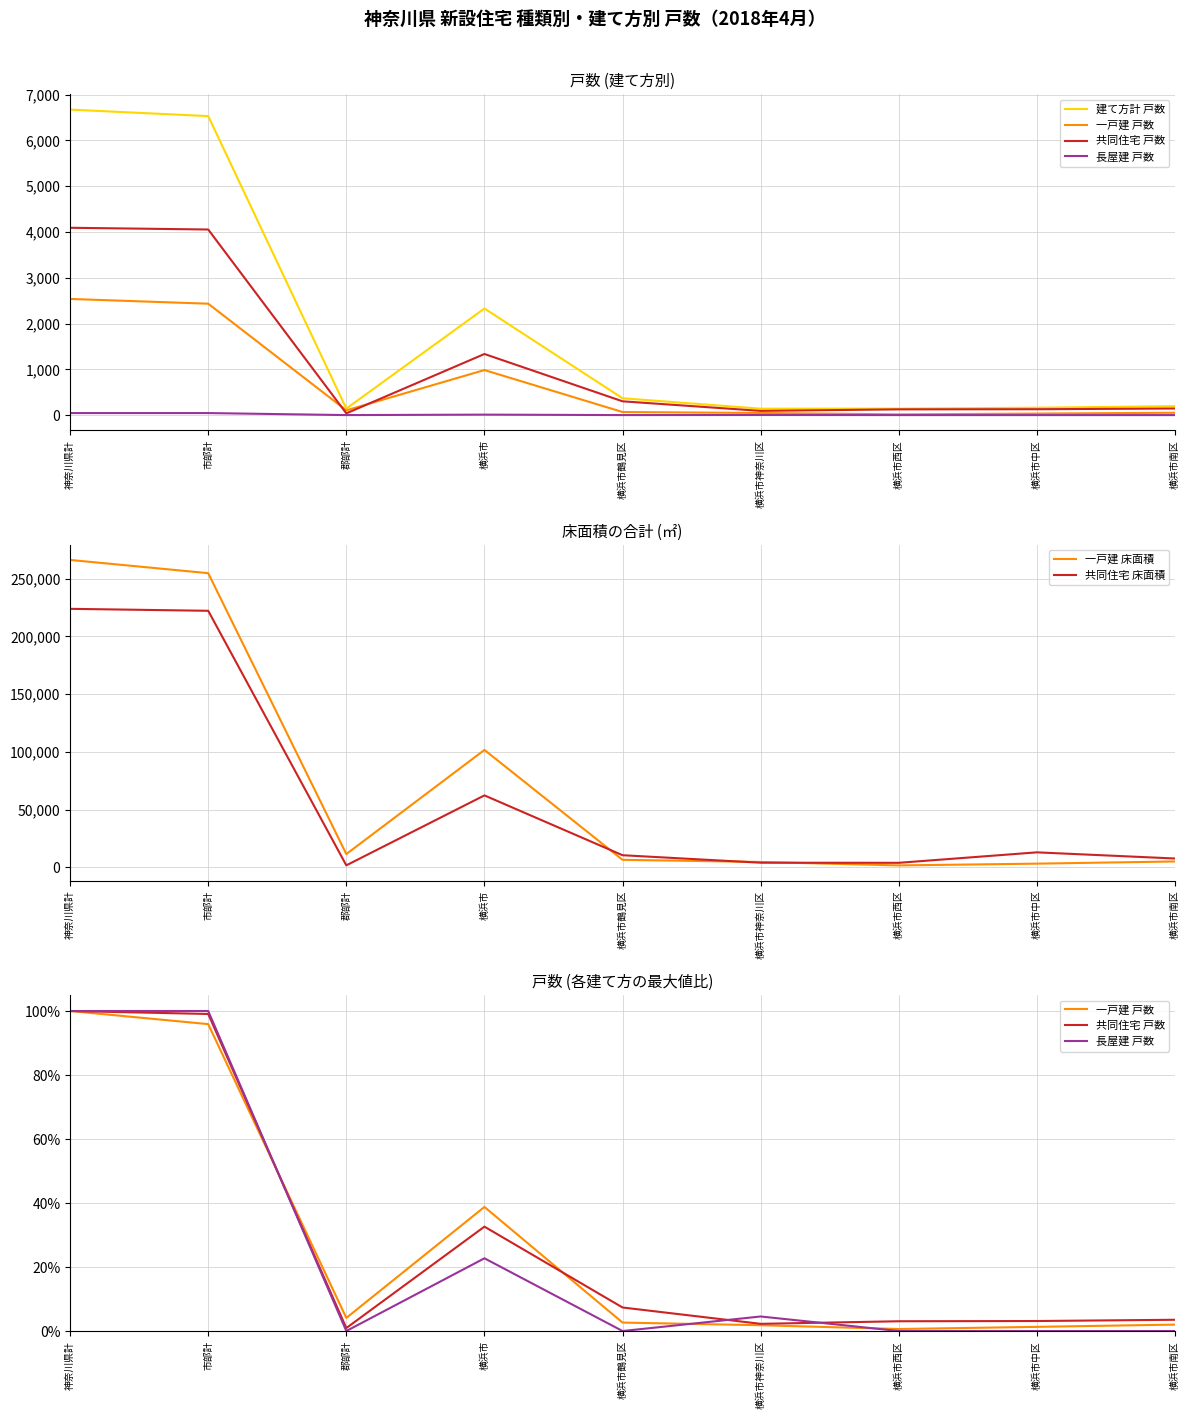

Which series changed the most between 郡部計 and 横浜市神奈川区?

一戸建 床面積